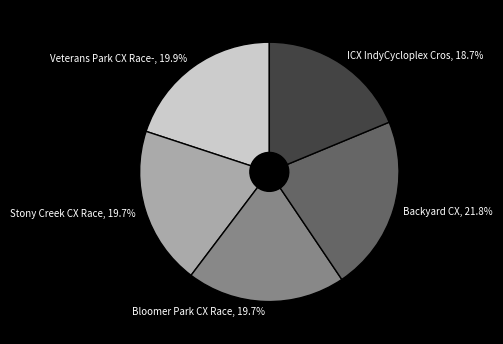

Count the number of slices in the pie.

5